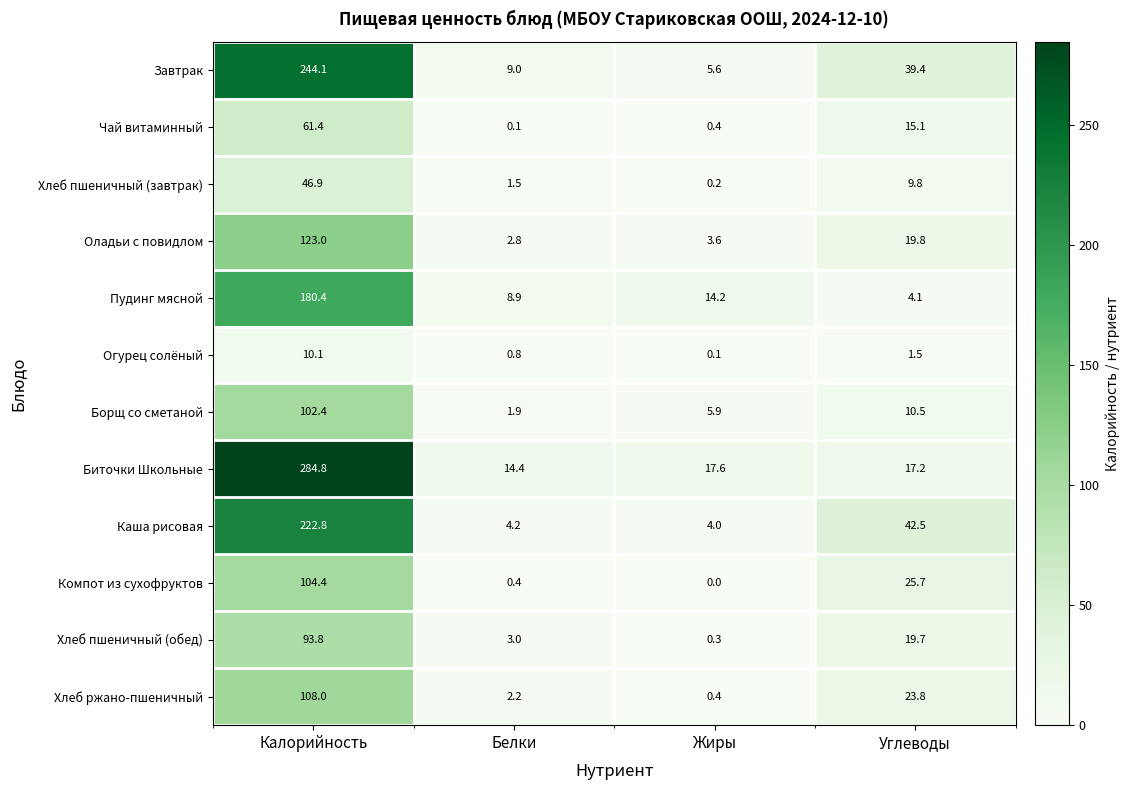

True or false: Компот из сухофруктов has a value of 0.0 at Жиры.

True